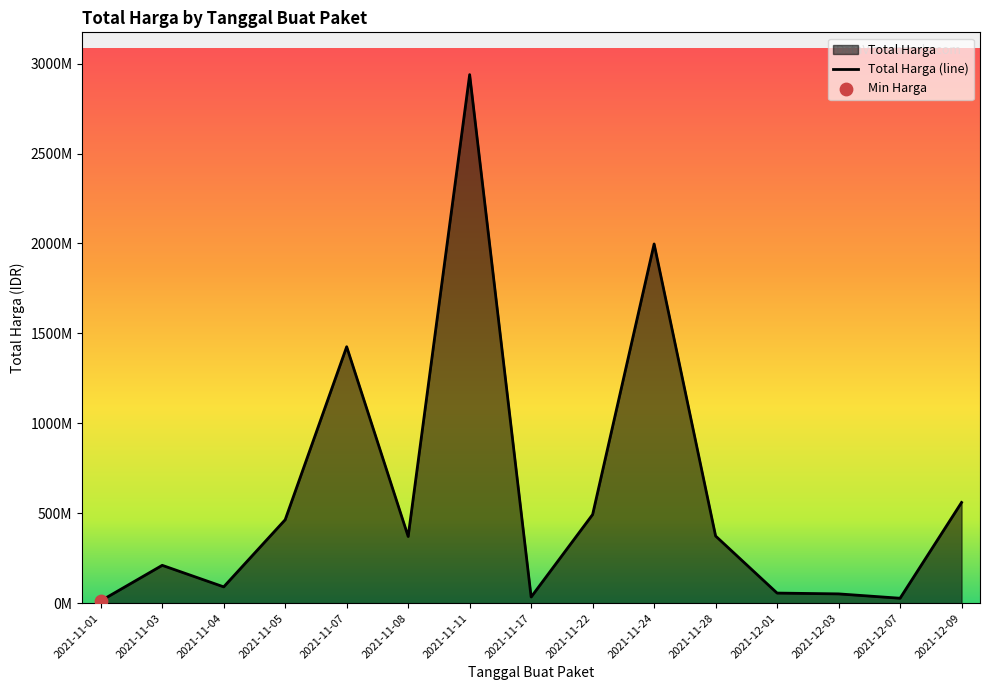

What is the change in value from 2021-11-17 to 2021-12-01?

+21860800